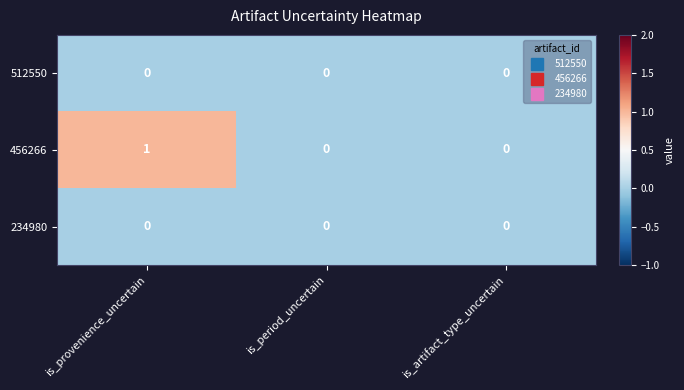

Which series has the largest total across all categories?

456266